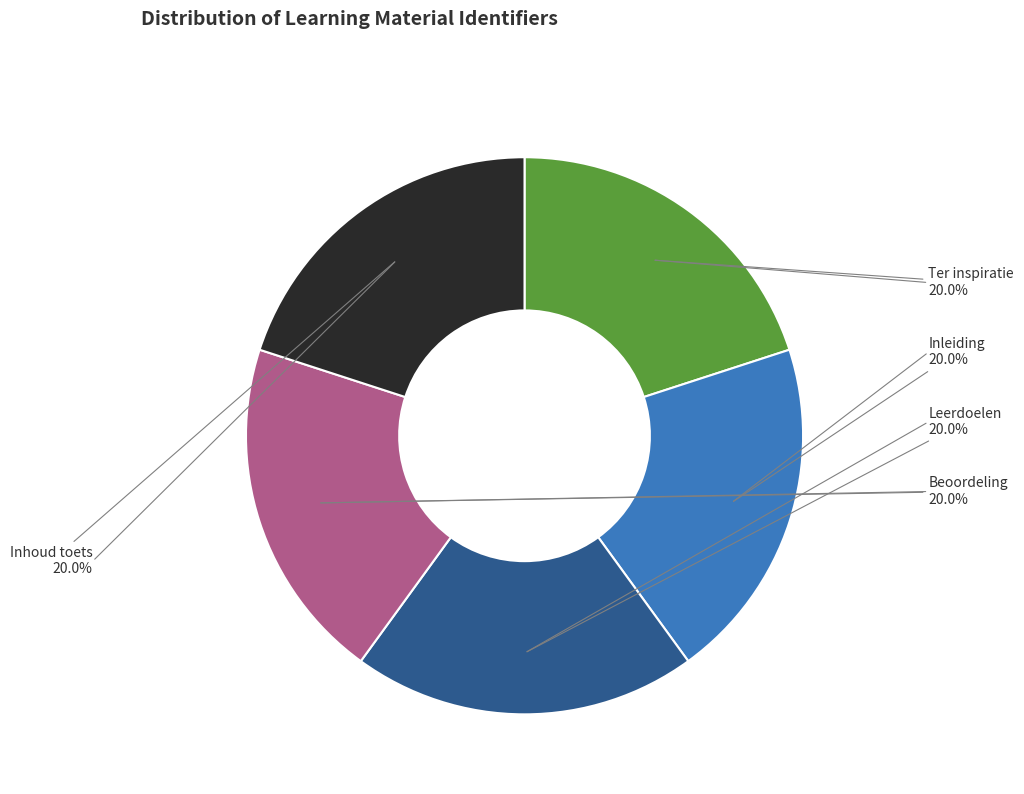

Combined, do Beoordeling and Inleiding account for over 50%?

No